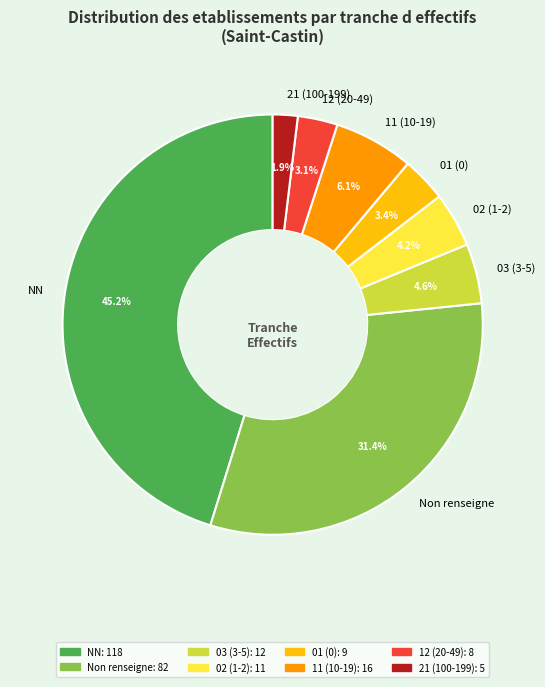

Combined, do 12 (20-49) and 02 (1-2) account for over 50%?

No